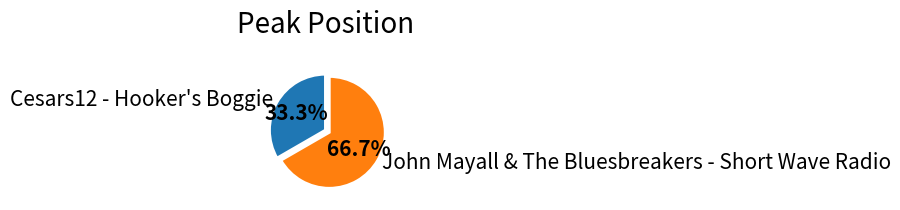

To the nearest percent, what portion does Cesars12 - Hooker's Boggie represent?

33%